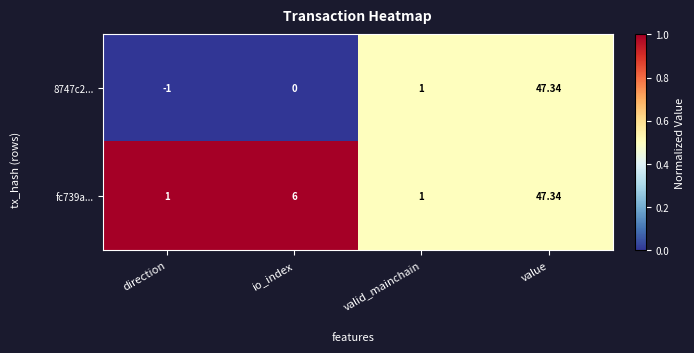

Which series has the largest total across all categories?

fc739a...